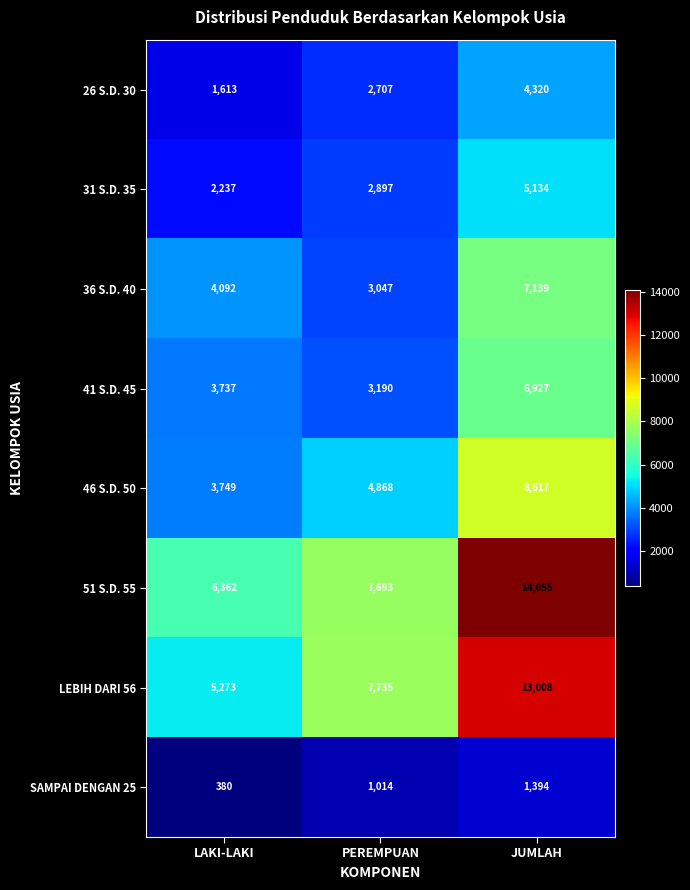

What is the difference between the maximum and minimum values in the 41 S.D. 45 series?

3737